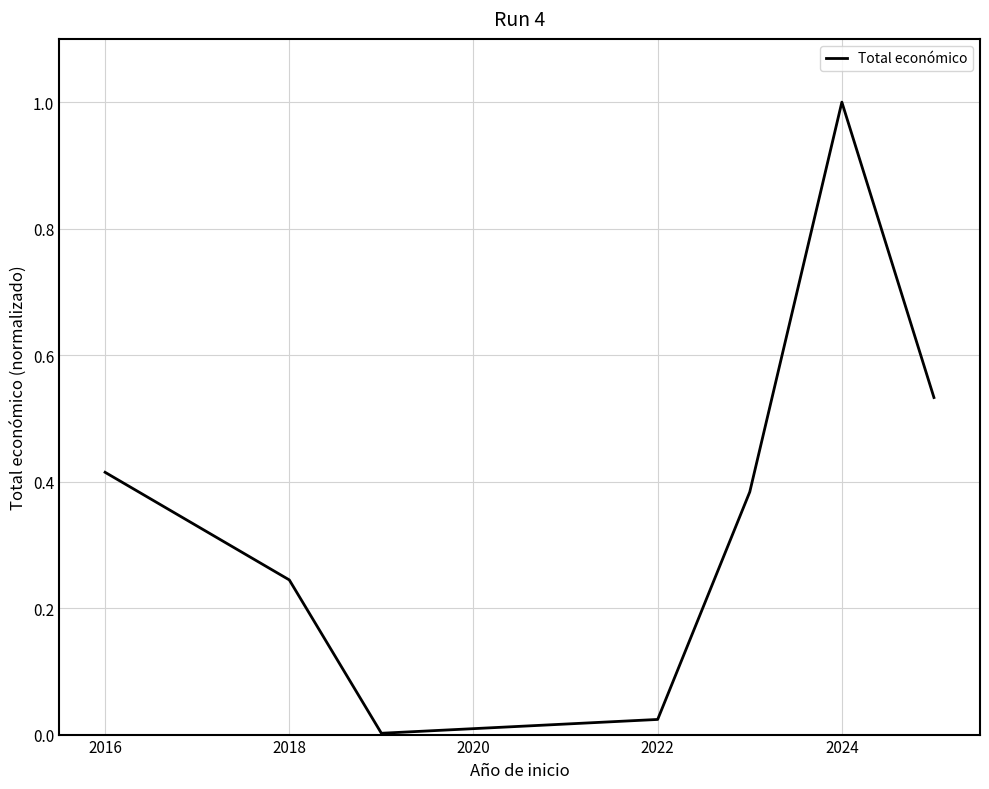

What is the difference between the maximum and minimum values?

1.0